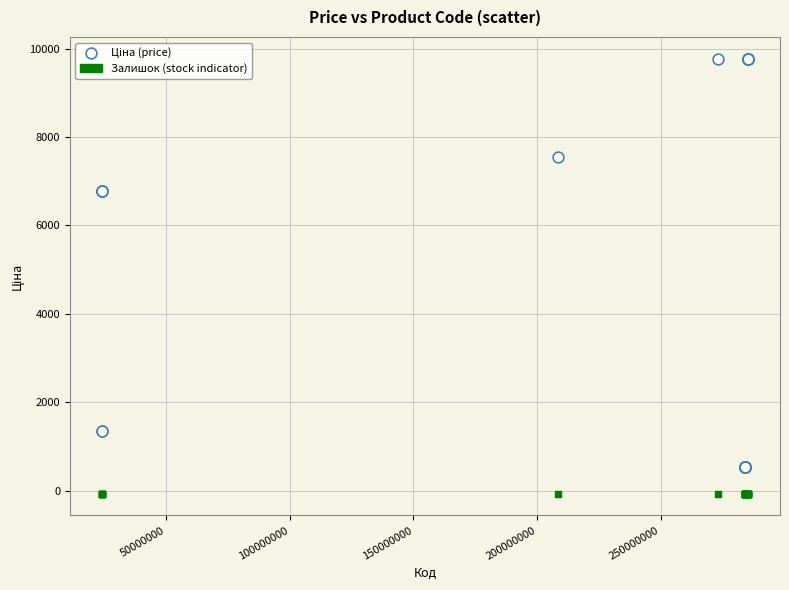

Which series contains the lowest Y value?

Залишок (stock indicator)